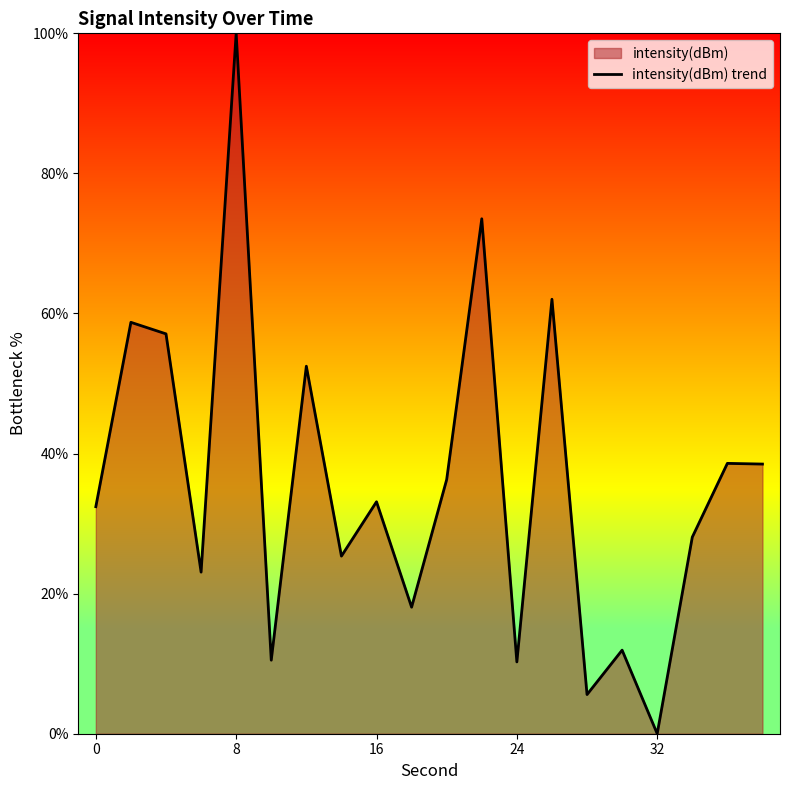

Which category has the lowest value across all series?

32